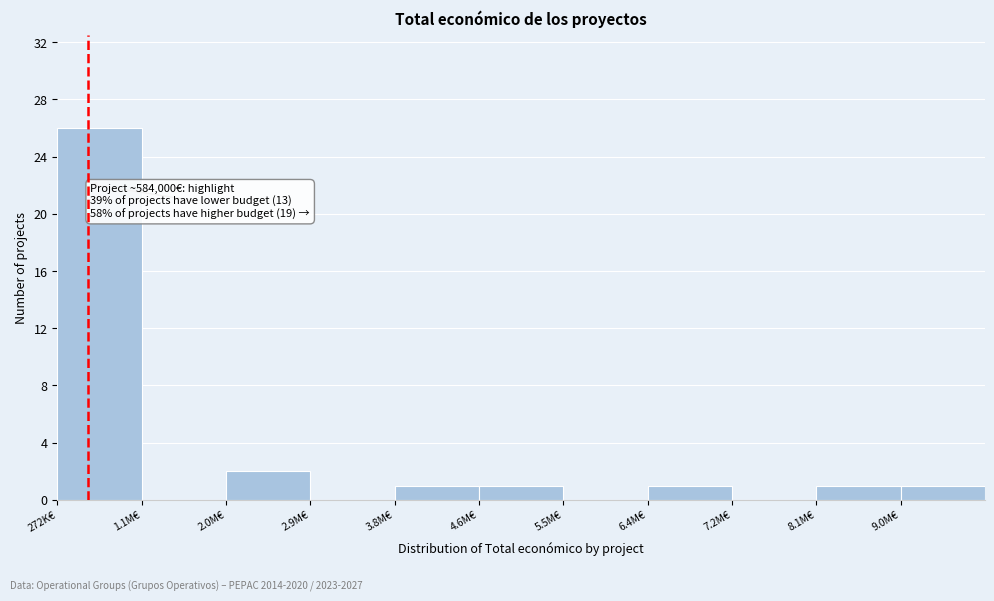

Reading left to right, list all the values displayed in this chart.

272K€=26	1.1M€=0	2.0M€=2	2.9M€=0	3.8M€=1	4.6M€=1	5.5M€=0	6.4M€=1	7.2M€=0	8.1M€=1	9.0M€=1